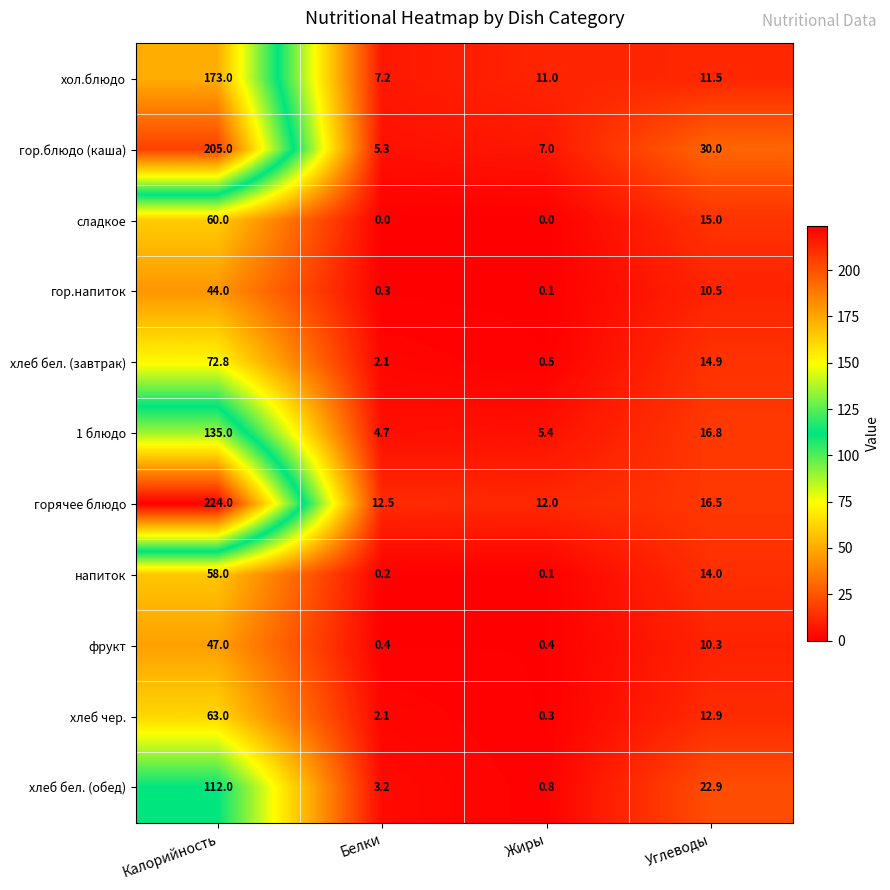

At Углеводы, list the series in order from largest to smallest.

гор.блюдо (каша), хлеб бел. (обед), 1 блюдо, горячее блюдо, сладкое, хлеб бел. (завтрак), напиток, хлеб чер., хол.блюдо, гор.напиток, фрукт